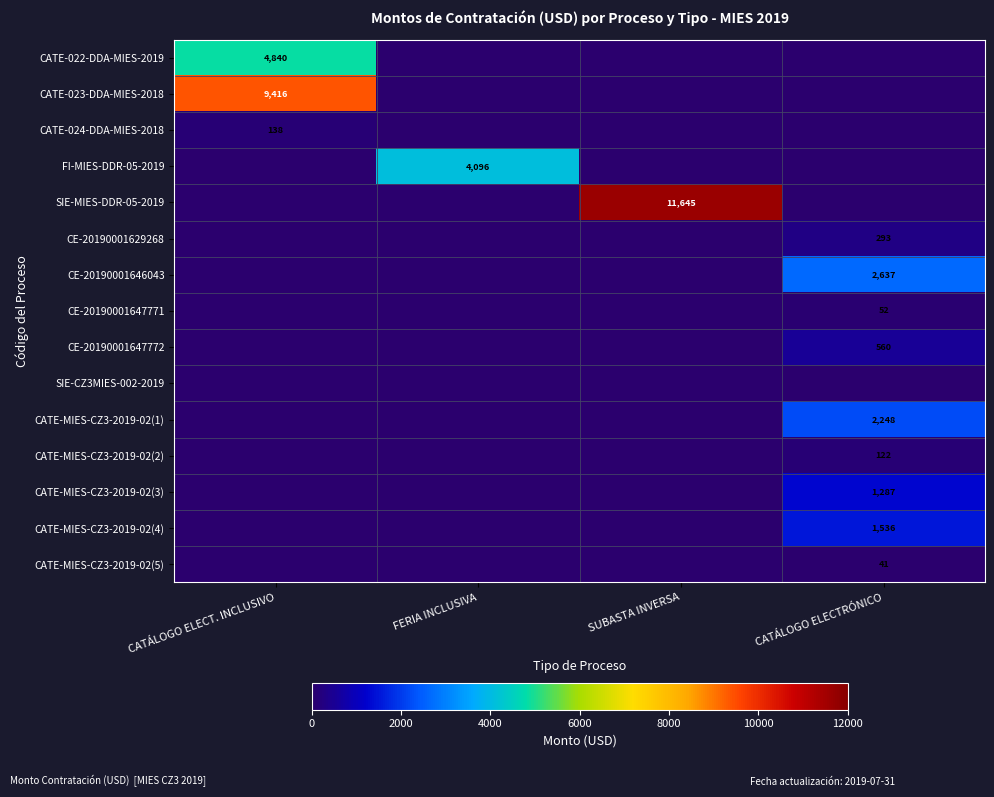

How many data points does each series have?

4